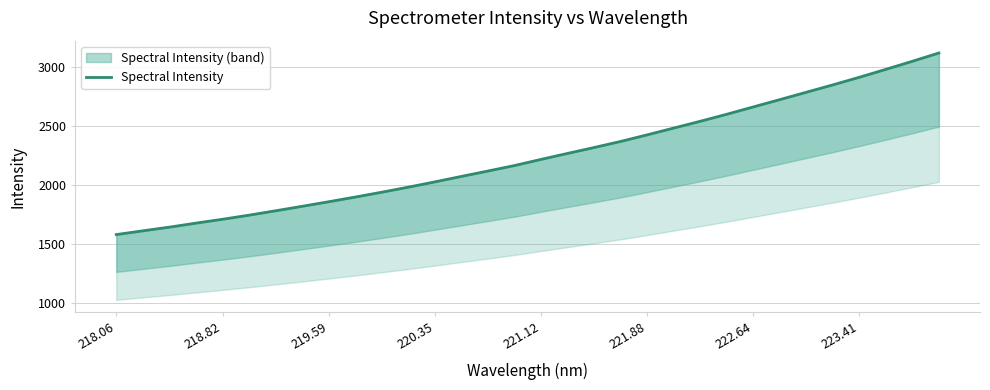

At which category does the chart reach its minimum across all series?

218.06